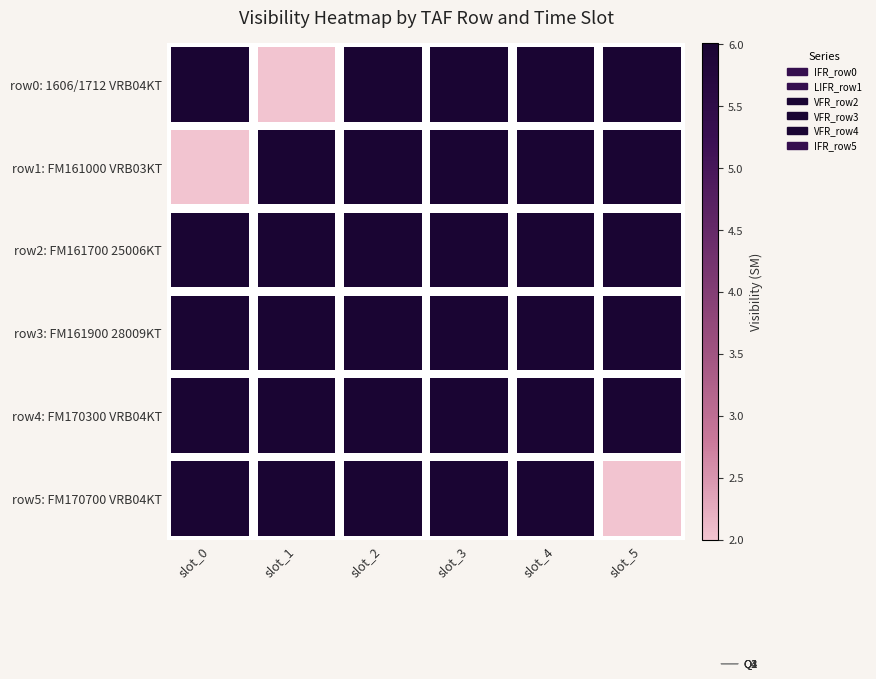

True or false: row2: FM161700 25006KT has a value of 6.0 at slot_5.

True